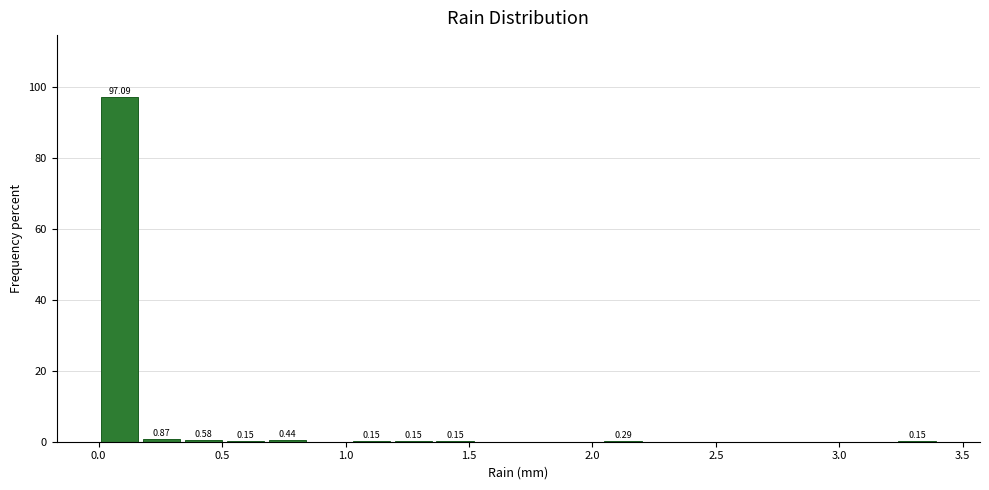

Read against the x-axis, roughly where is the centre of the tallest bar?

0.10